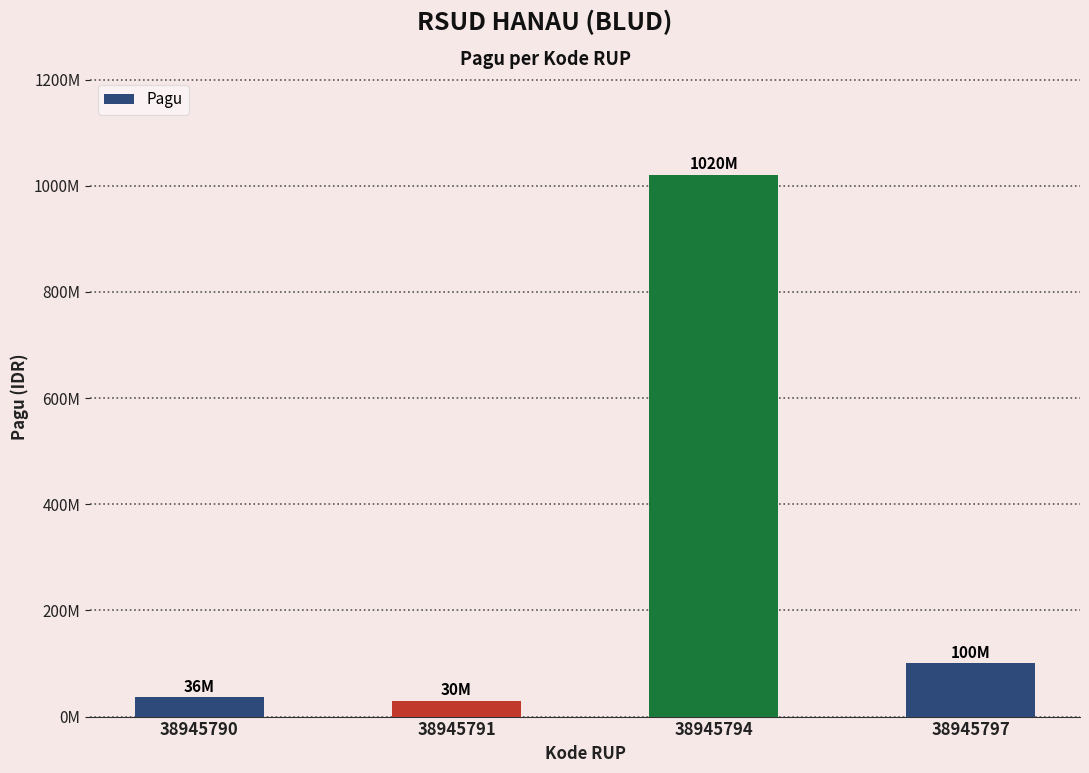

Are the bars grouped side by side (vs. stacked)?

No